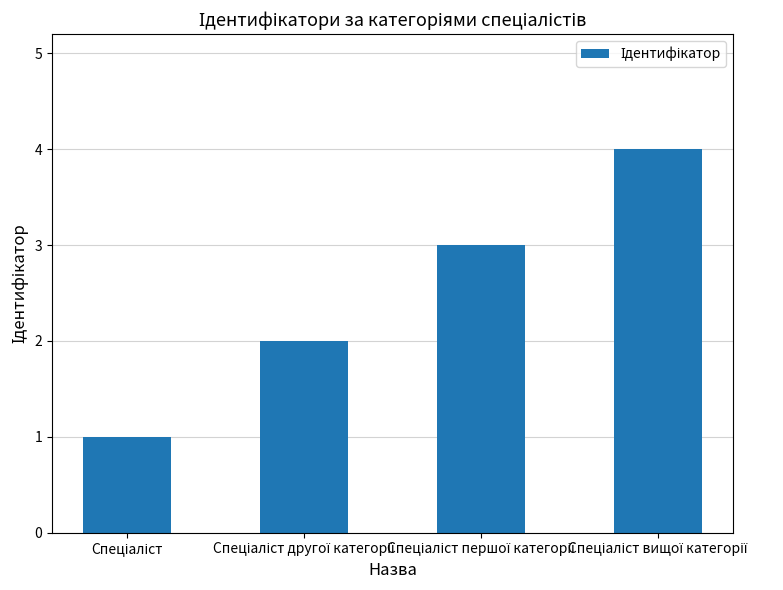

What is the maximum value shown in the chart?

4